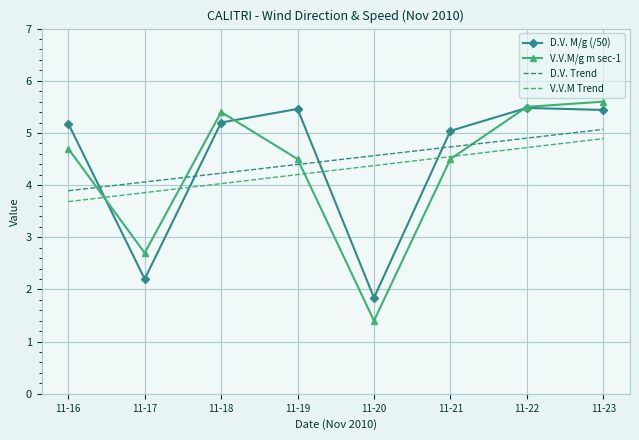

Between 11-17 and 11-20, which series saw the biggest shift?

V.V.M/g m sec-1